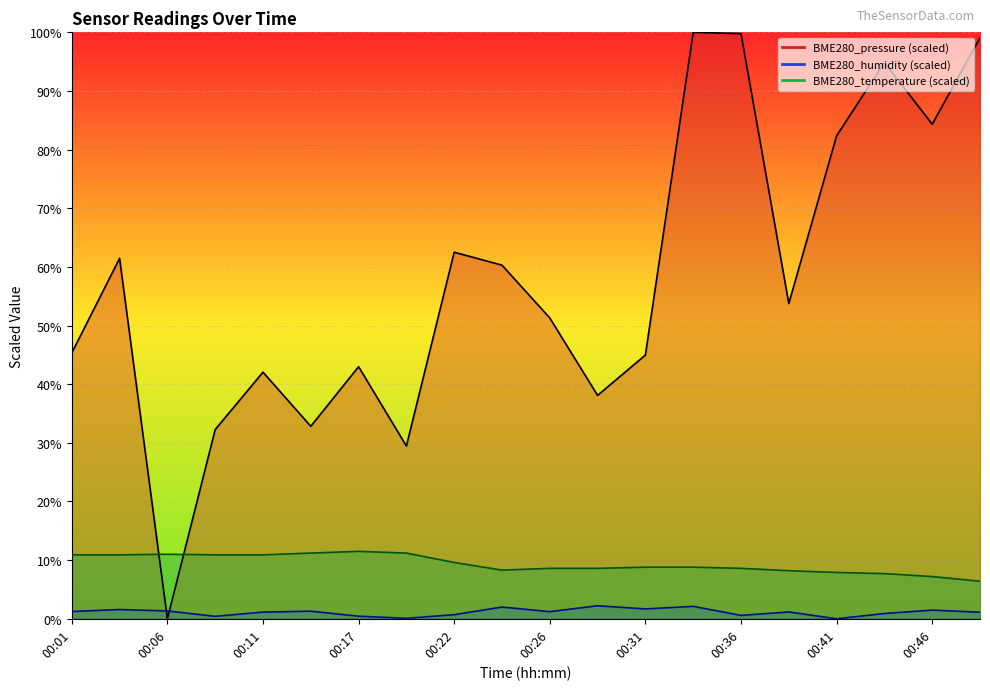

Which category has the lowest value in the BME280_temperature series?

00:48